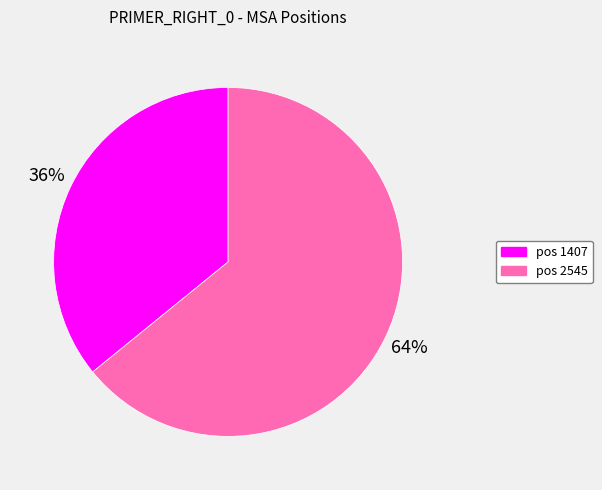

To the nearest percent, what portion does pos 1407 represent?

36%